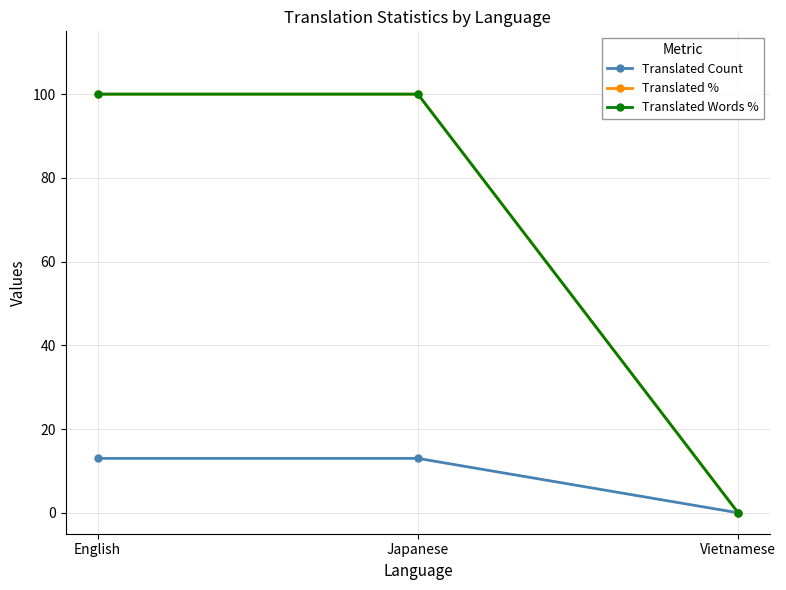

At Vietnamese, list the series in order from largest to smallest.

Translated Count, Translated %, Translated Words %